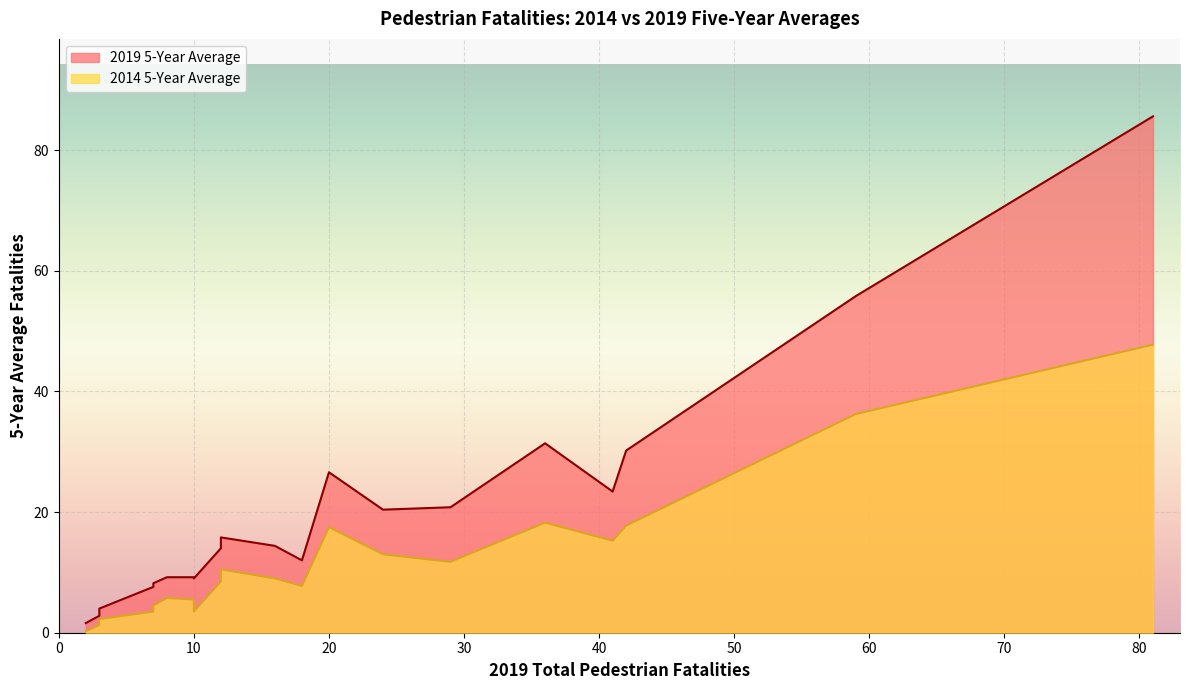

True or false: 2014 5-Year Average and 2019 5-Year Average intersect in this chart.

False